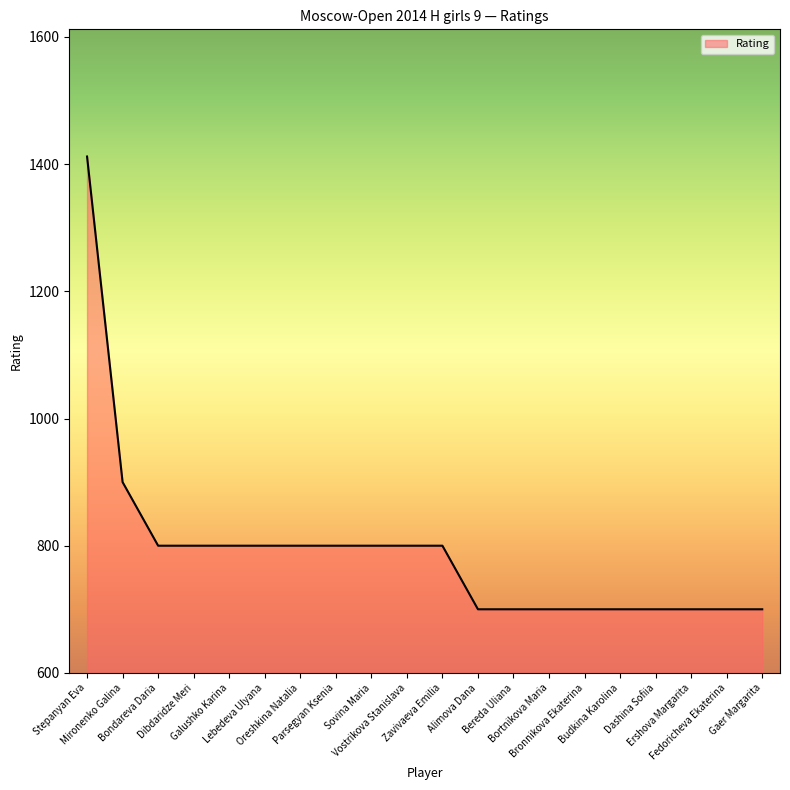

What is the maximum value shown in the chart?

1412